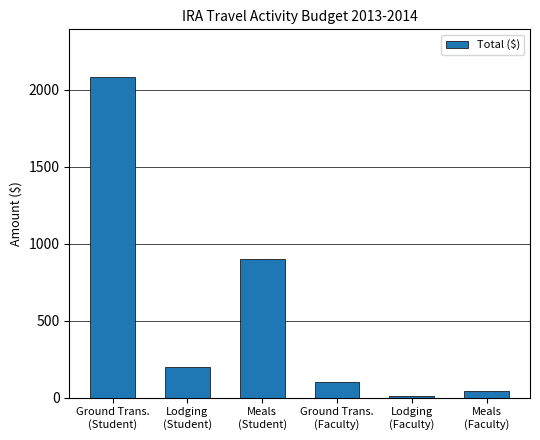

What position from the right is Lodging
(Student)?

5